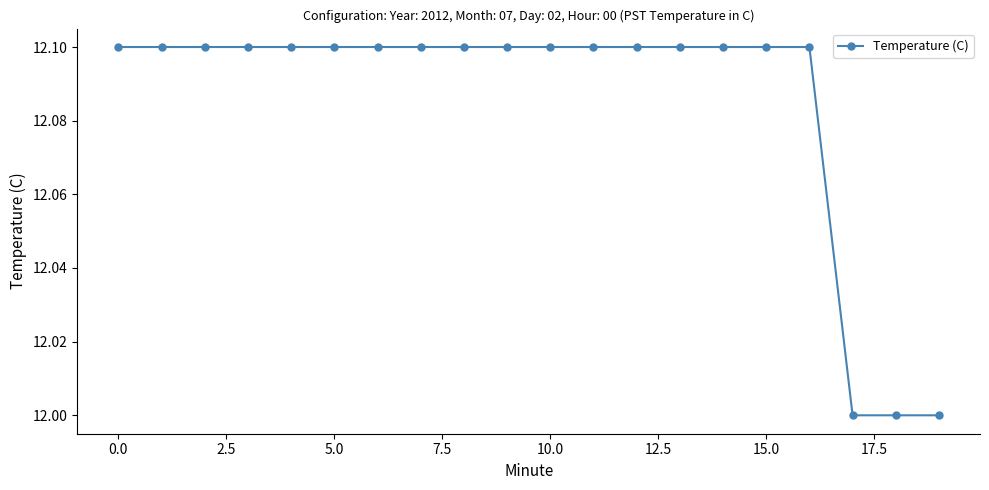

What is the value of the 14th point from the left?

12.1